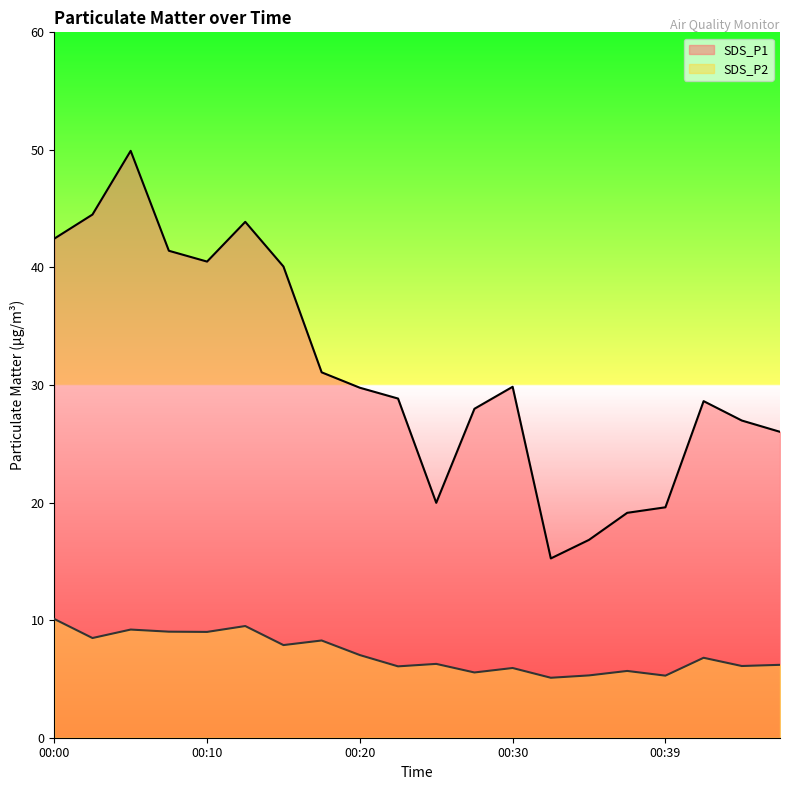

What is the difference between the highest and lowest values at 00:27?

22.4